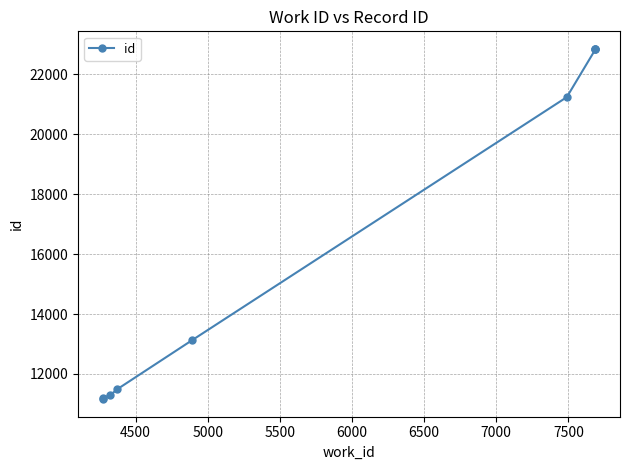

Which has a higher value, 5500 or 6500?

6500